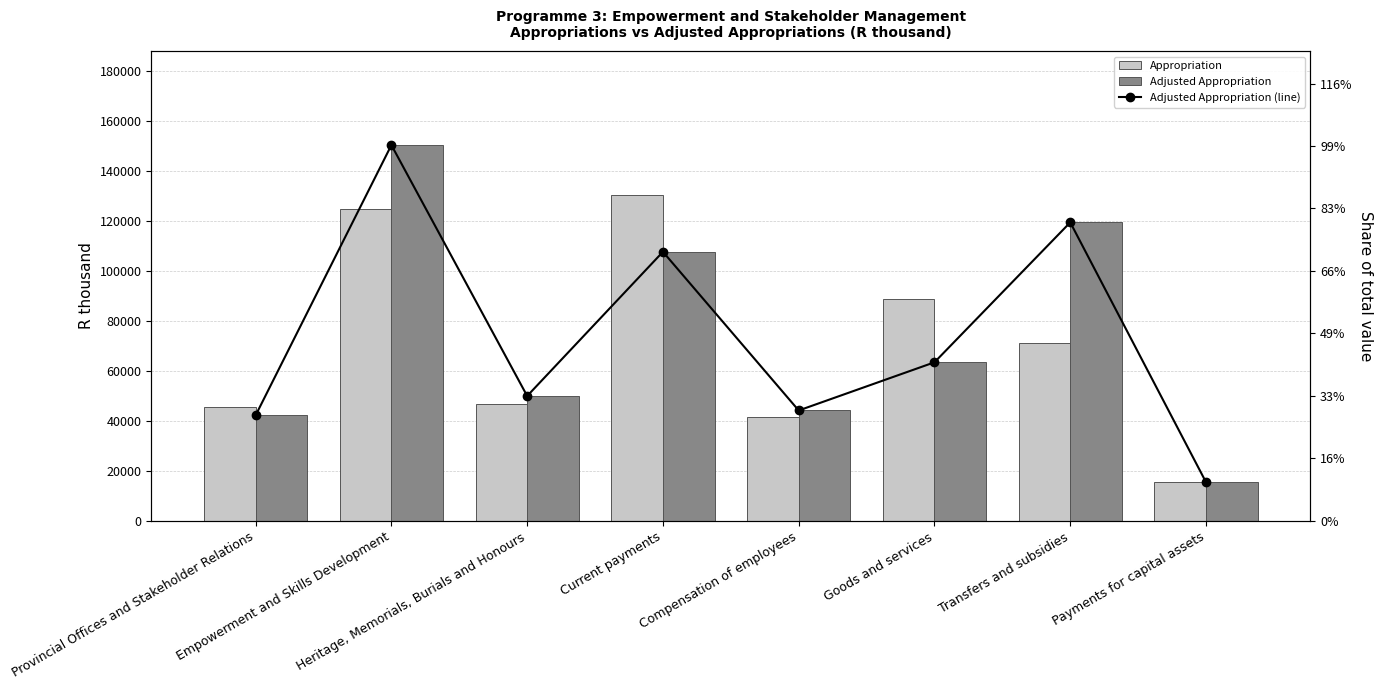

What is the greatest value displayed?

150376